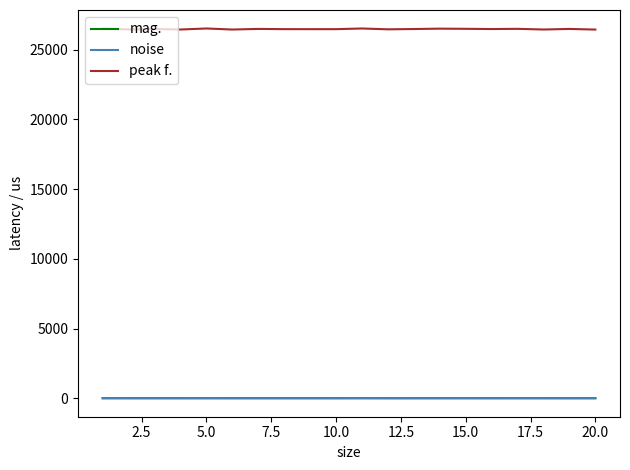

What is the maximum value shown in the chart?

26526.9